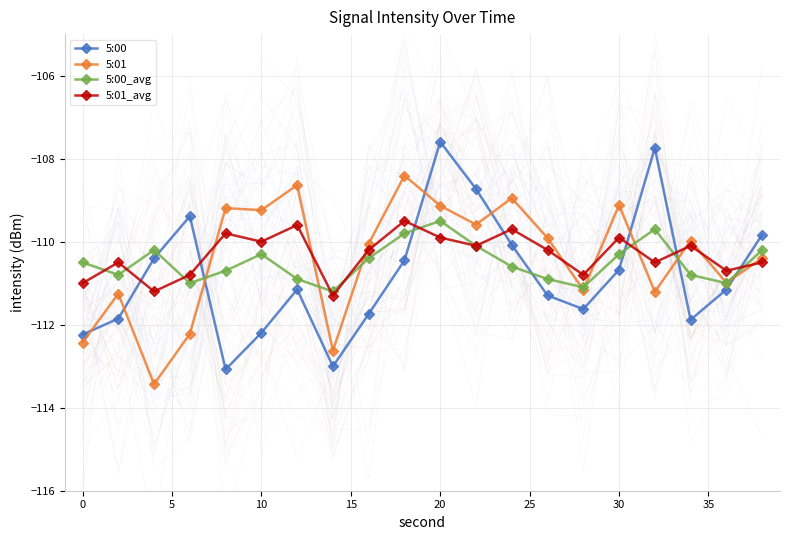

How many lines are shown in the chart?

4